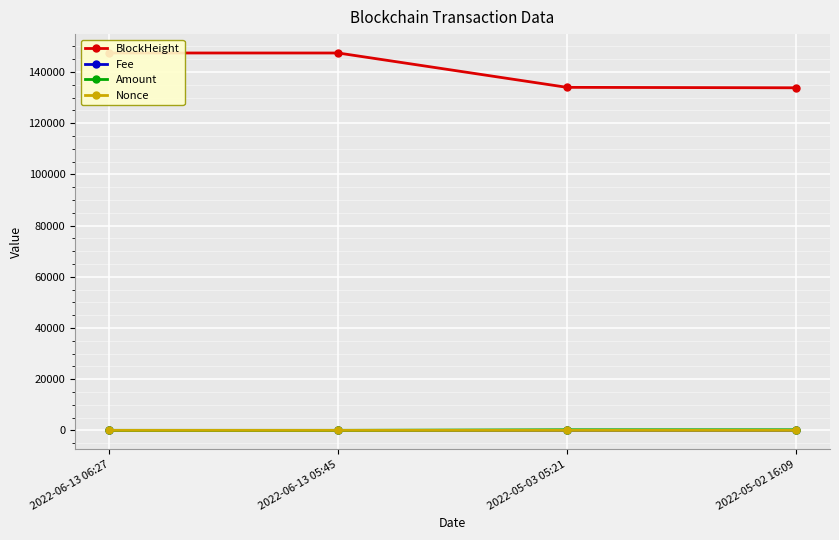

How many lines are shown in the chart?

4